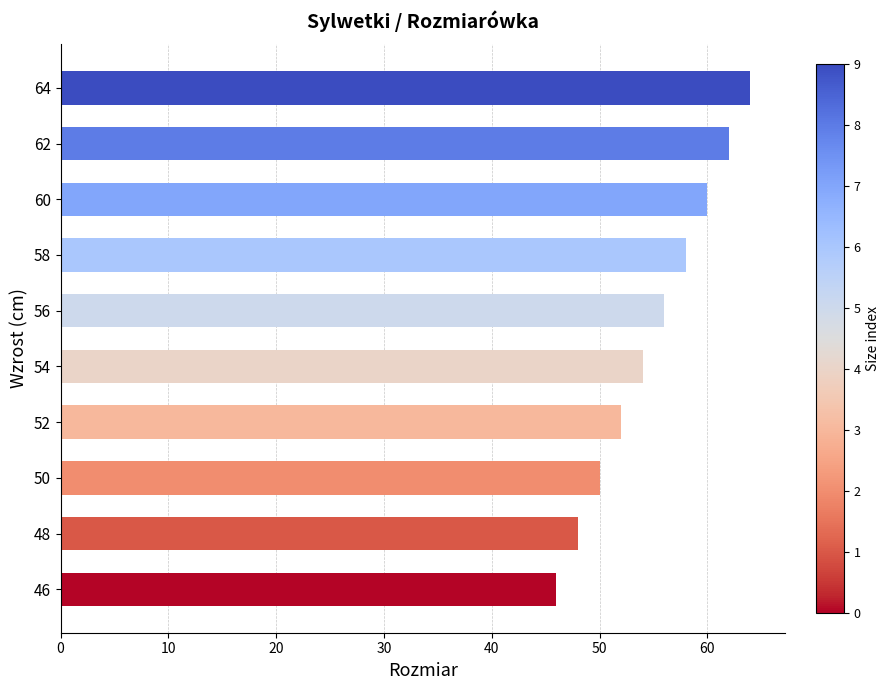

What is the change in value from 48 to 52?

+4